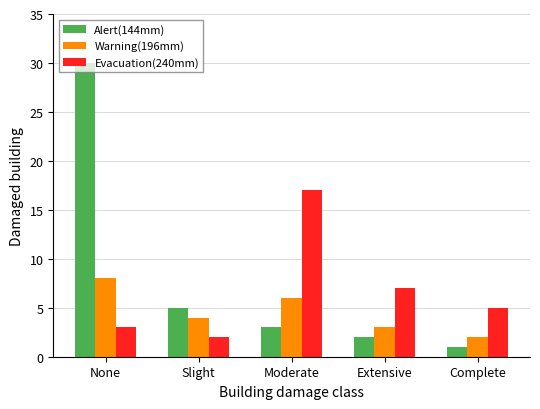

At which label does Alert(144mm) first exceed 3?

None